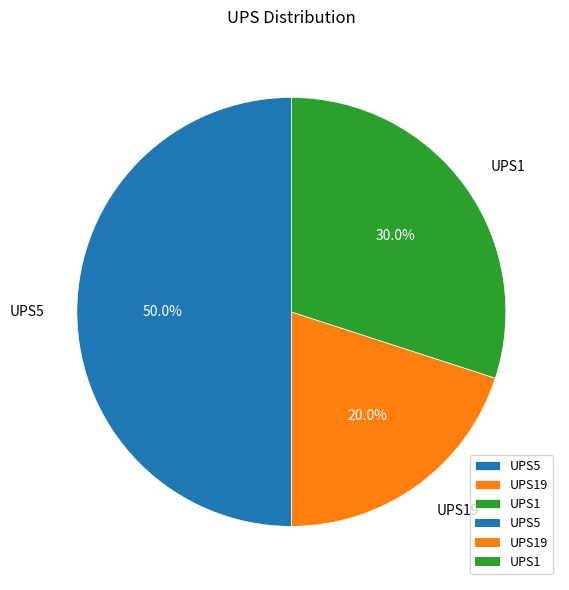

Is UPS1 the majority of the pie?

No